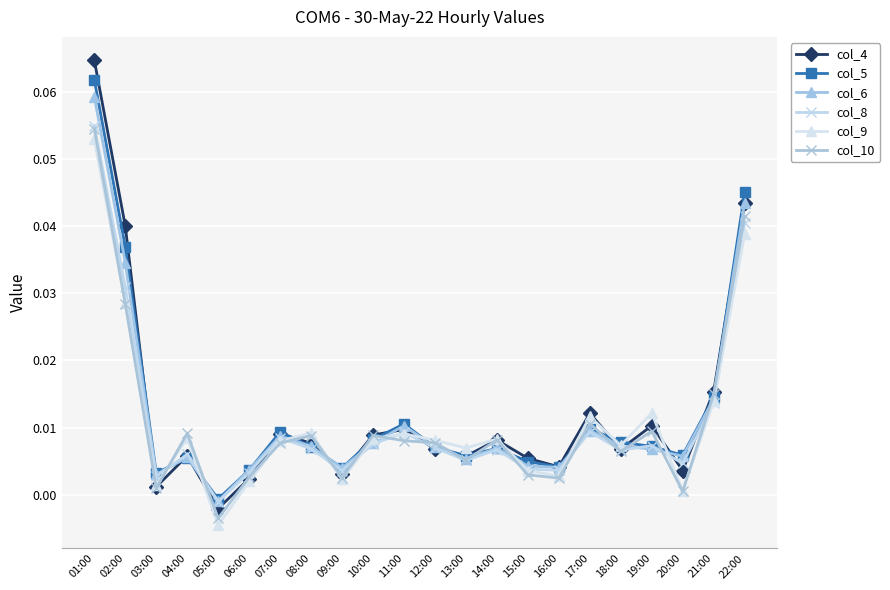

The col_10 series shows 0.0 at 07:00. True or false?

True